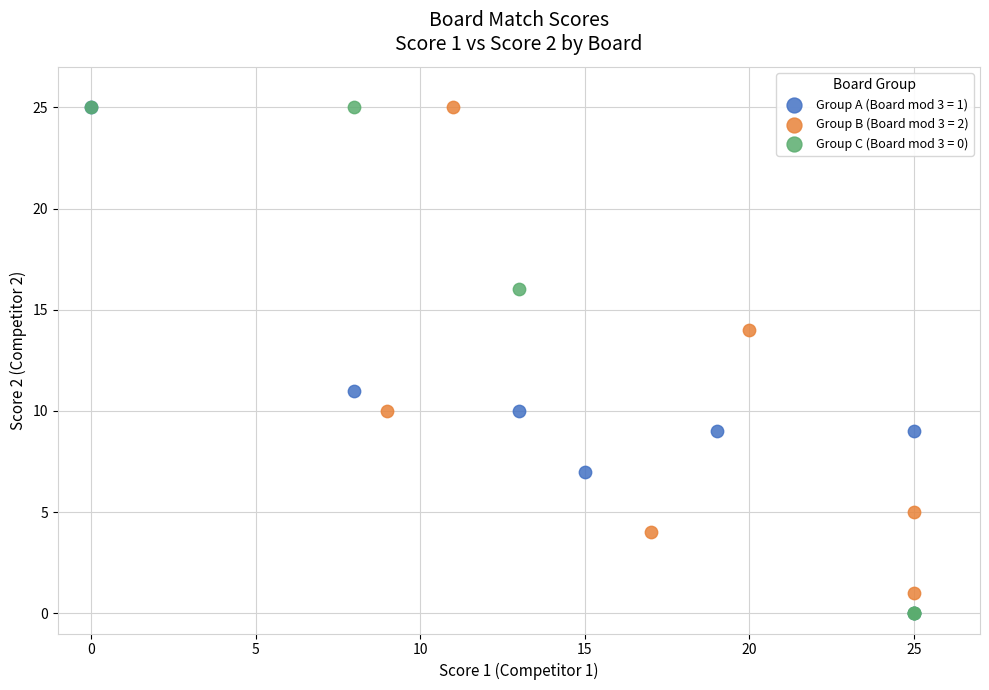

What are all the series names shown in the legend?

Group A (Board mod 3 = 1), Group B (Board mod 3 = 2), Group C (Board mod 3 = 0)